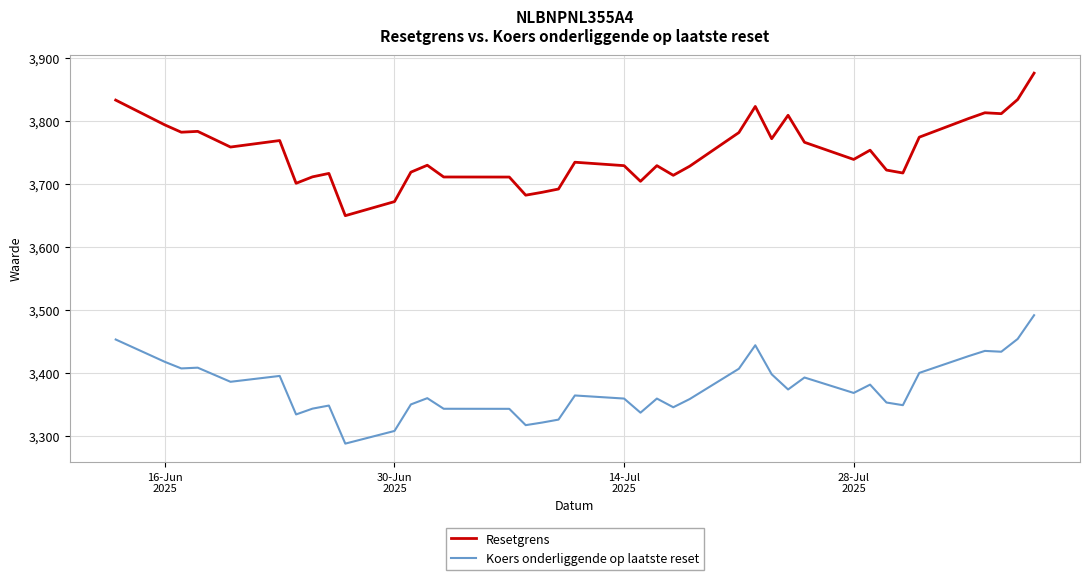

What is the difference between the second highest and second lowest values in the Koers onderliggende op laatste reset series?

146.0